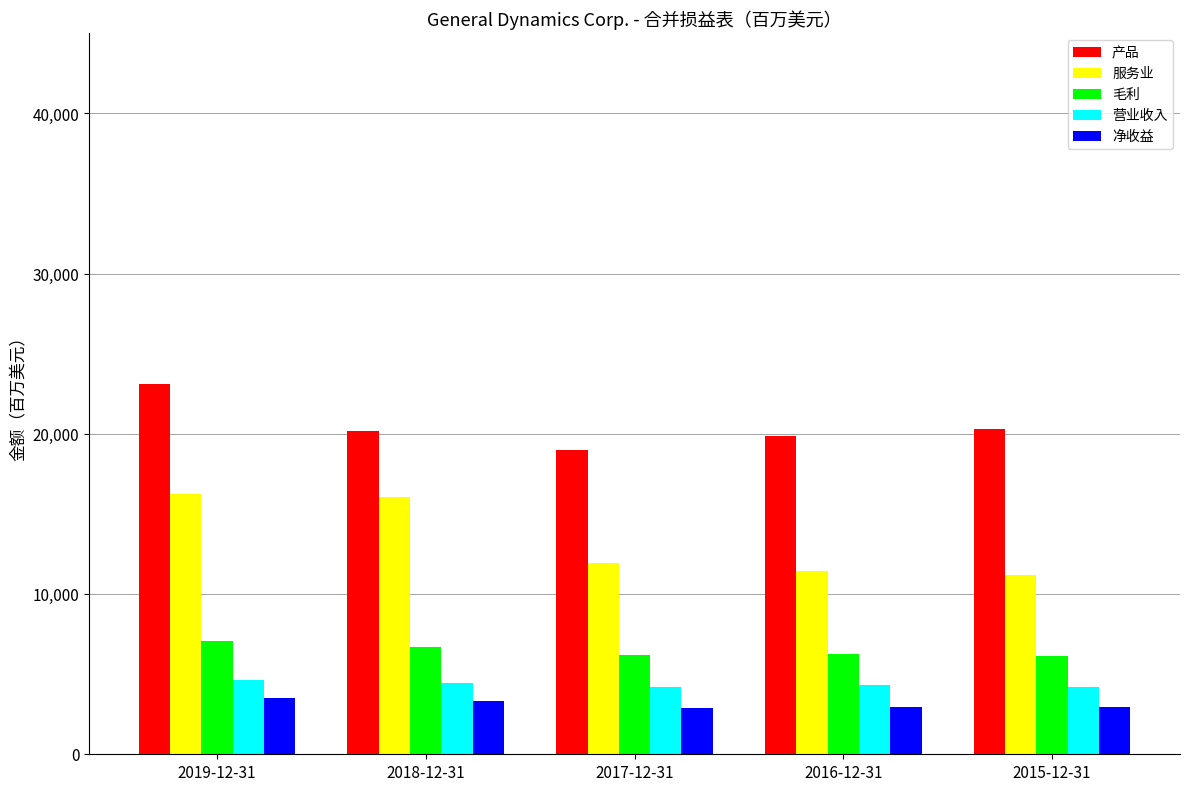

The 产品 series shows 7081 at 2019-12-31. True or false?

False